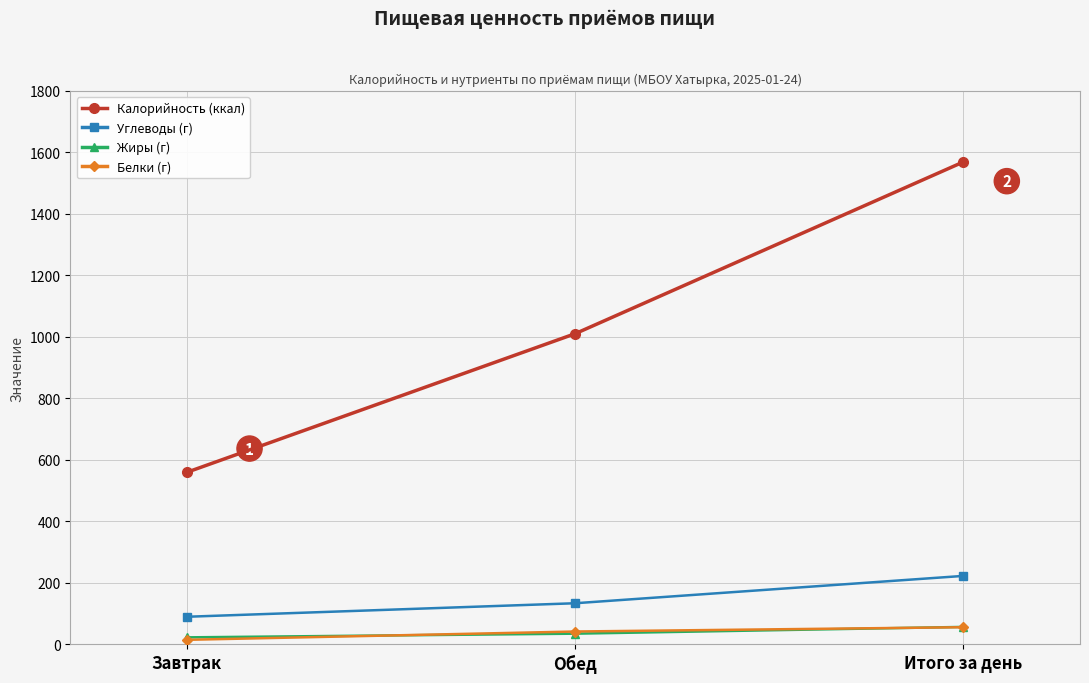

What is the difference between the maximum and minimum values in the Жиры (г) series?

34